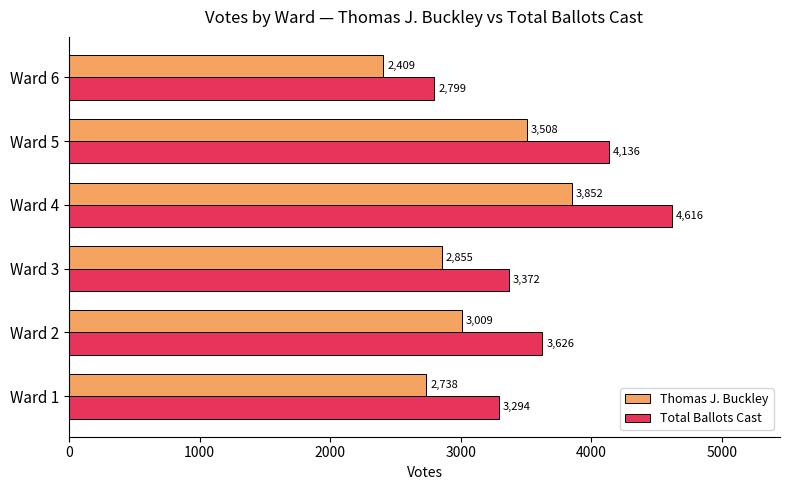

What is the difference between the second highest and minimum values in the Total Ballots Cast series?

1337